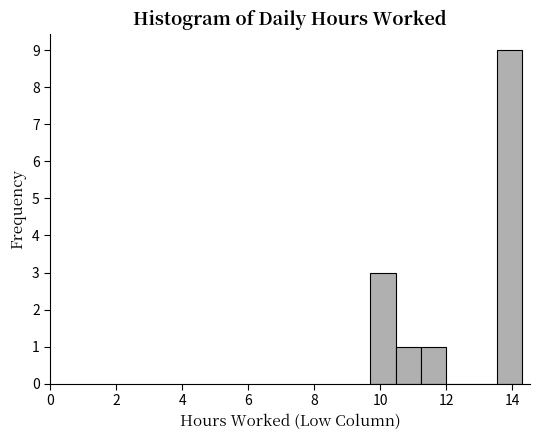

Read against the x-axis, roughly where is the centre of the tallest bar?

14.0